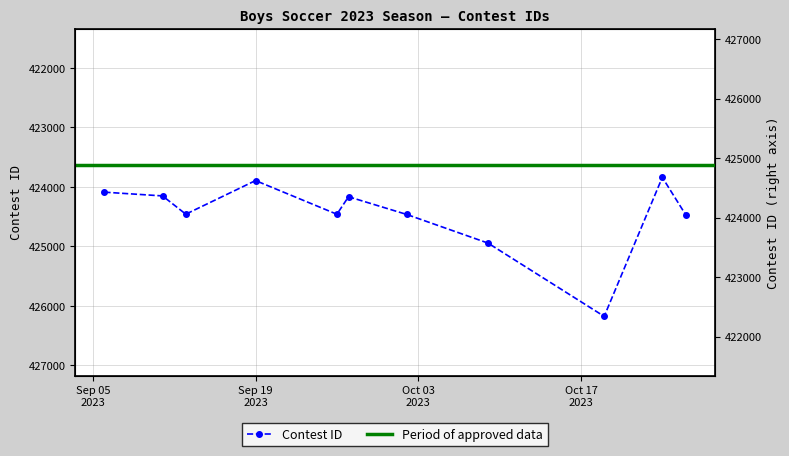

Where does the data first go above 424458?

9/26/23